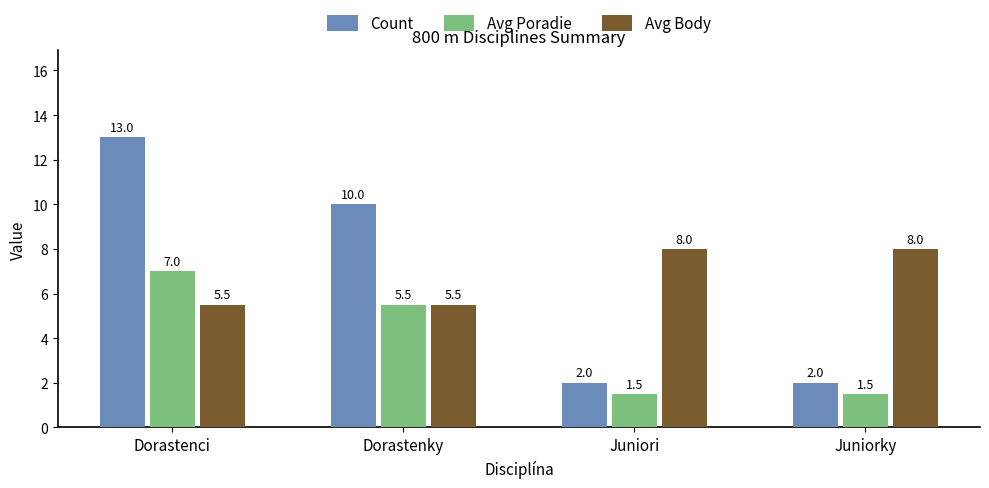

List the series in order of their peak value, highest first.

Count, Avg Body, Avg Poradie